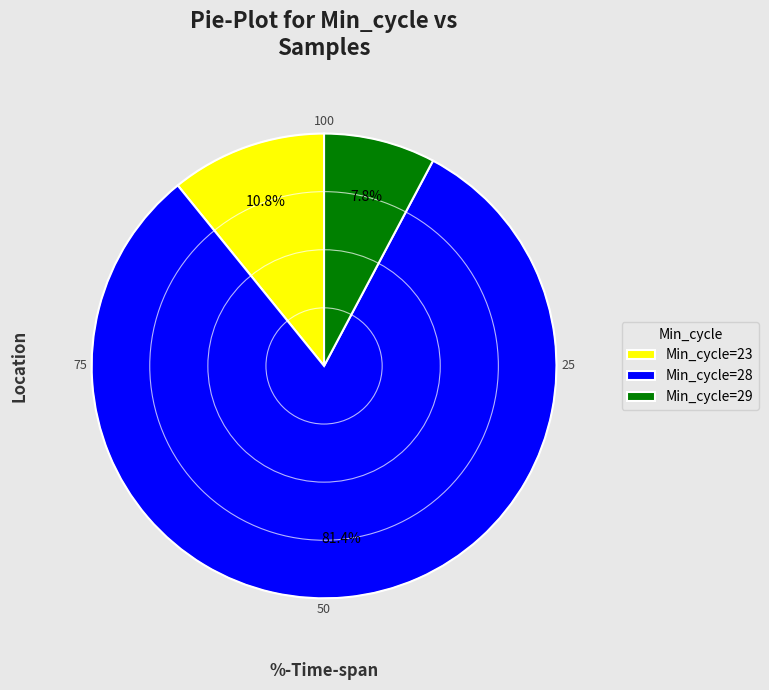

Do Min_cycle=28 and Min_cycle=23 together represent more than half of the pie?

Yes